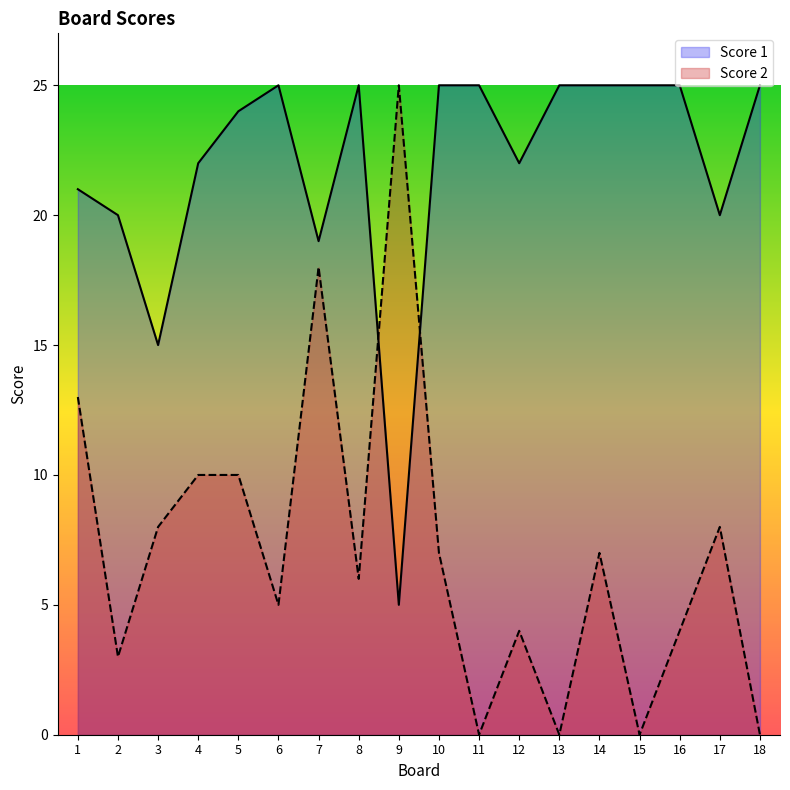

What is the difference between the maximum and minimum values in the Score 2 series?

25